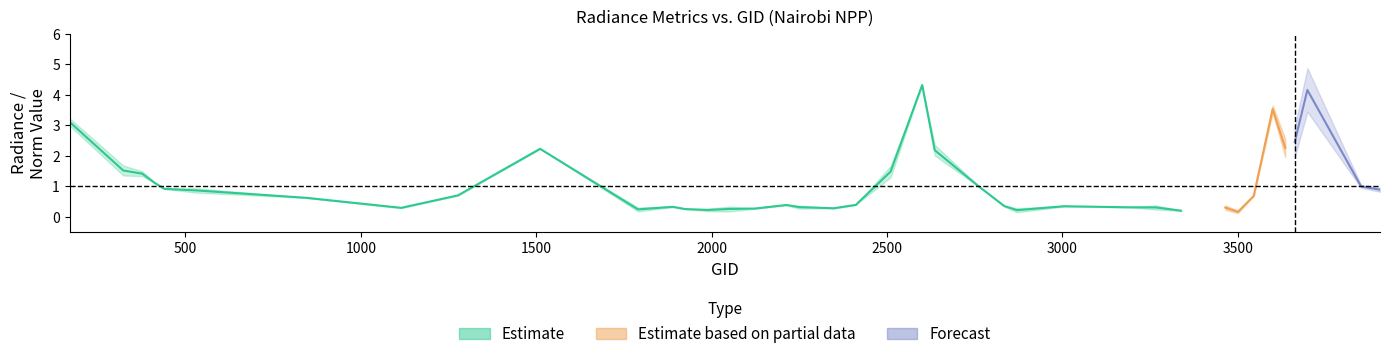

What is the greatest value displayed?

4.9